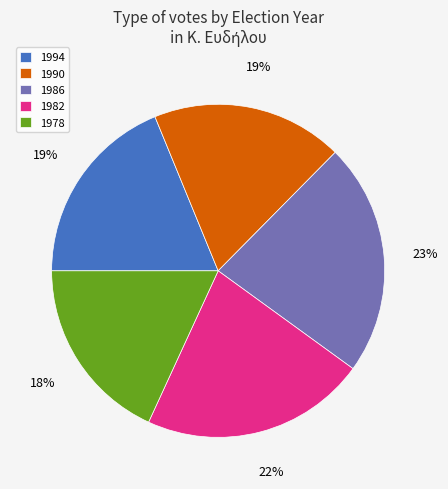

Approximately how many times larger is the value at 1994 compared to 1990?

1.0